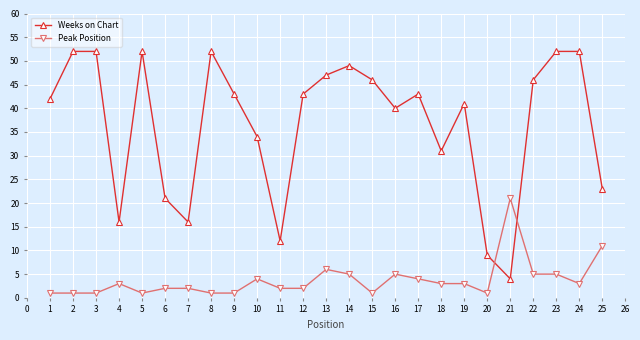

What is the approximate value of Weeks on Chart at 15?

46